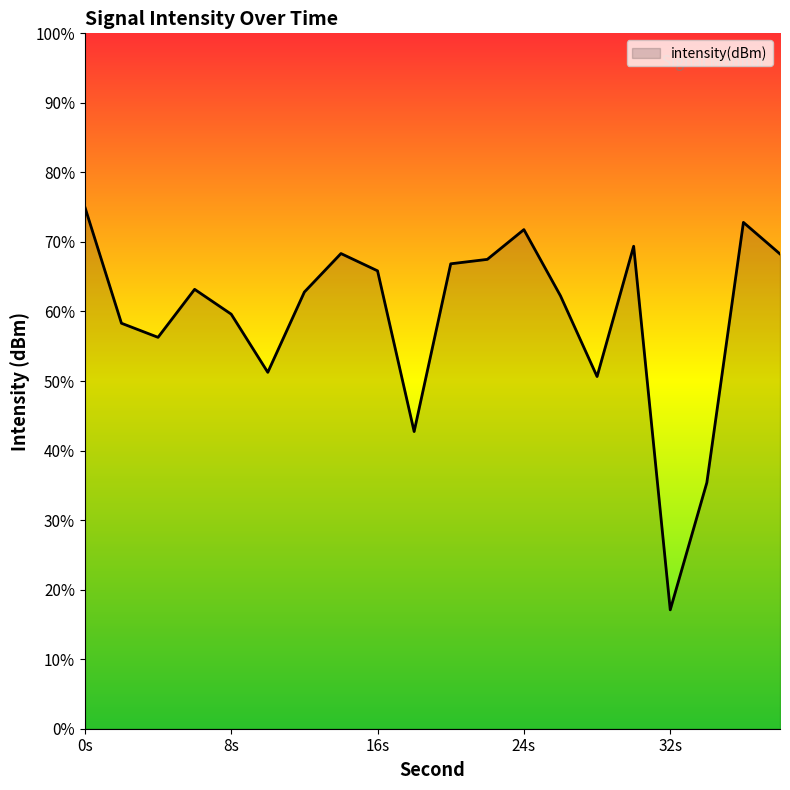

Reading left to right, transcribe all the data shown in this chart.

0=-107.5	2=-112.5	4=-113.1	6=-111.0	8=-112.1	10=-114.6	12=-111.2	14=-109.5	16=-110.2	18=-117.2	20=-109.9	22=-109.8	24=-108.5	26=-111.3	28=-114.8	30=-109.2	32=-124.9	34=-119.4	36=-108.2	38=-109.5